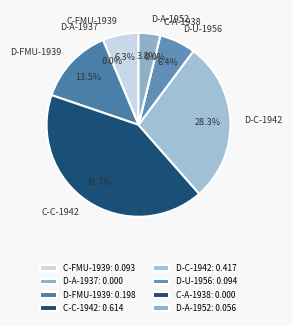

Is it true that D-FMU-1939 is 13% of the pie?

True